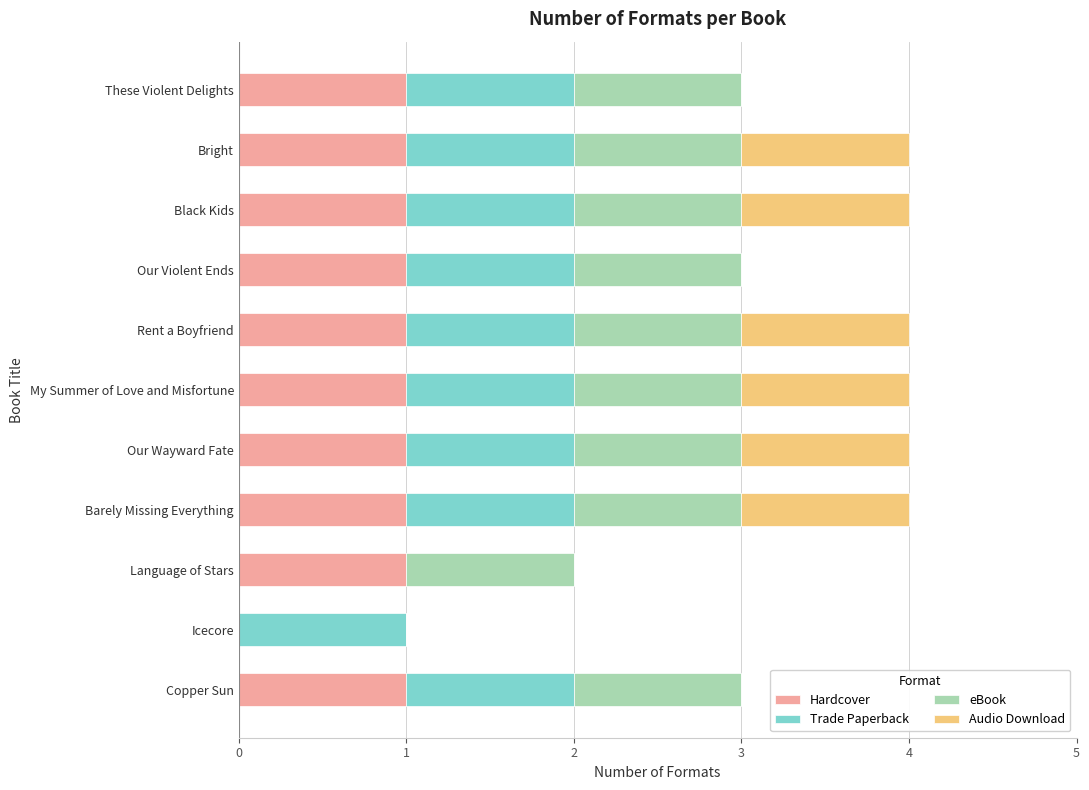

What is the total value across all series at Our Wayward Fate?

4